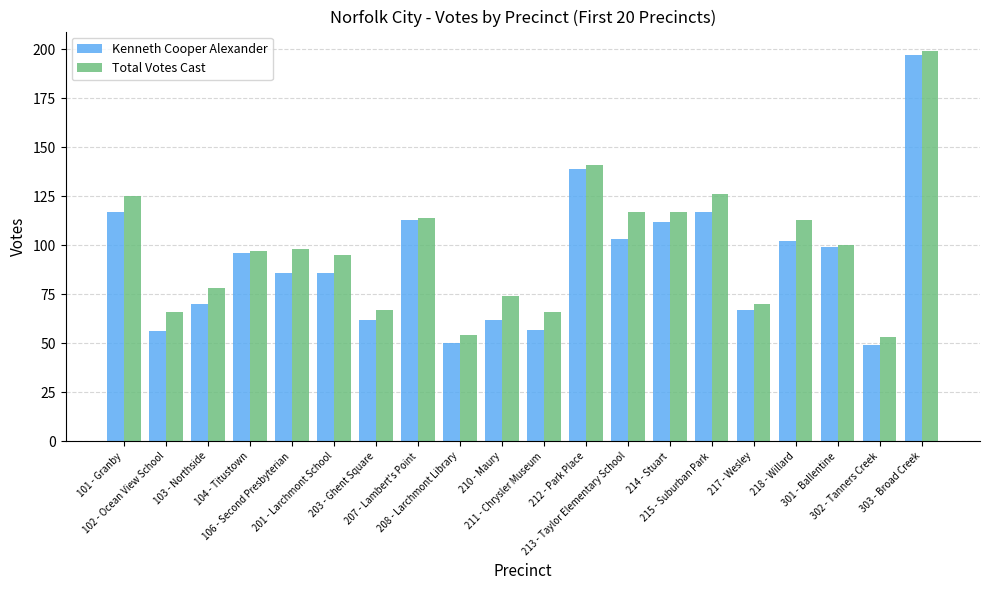

What is the sum of all Kenneth Cooper Alexander values?

1840